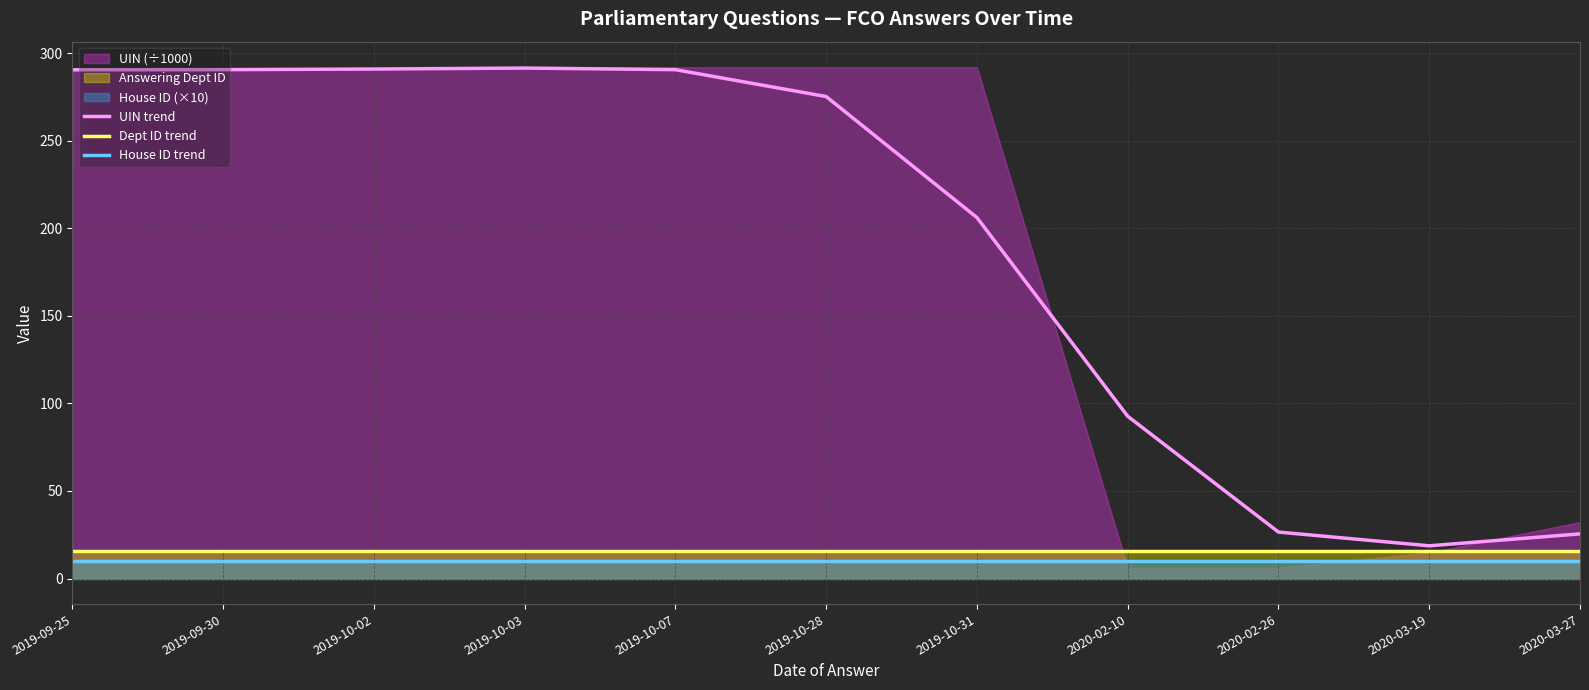

Is it true that UIN trend equals 489.2 at 2019-10-02?

False